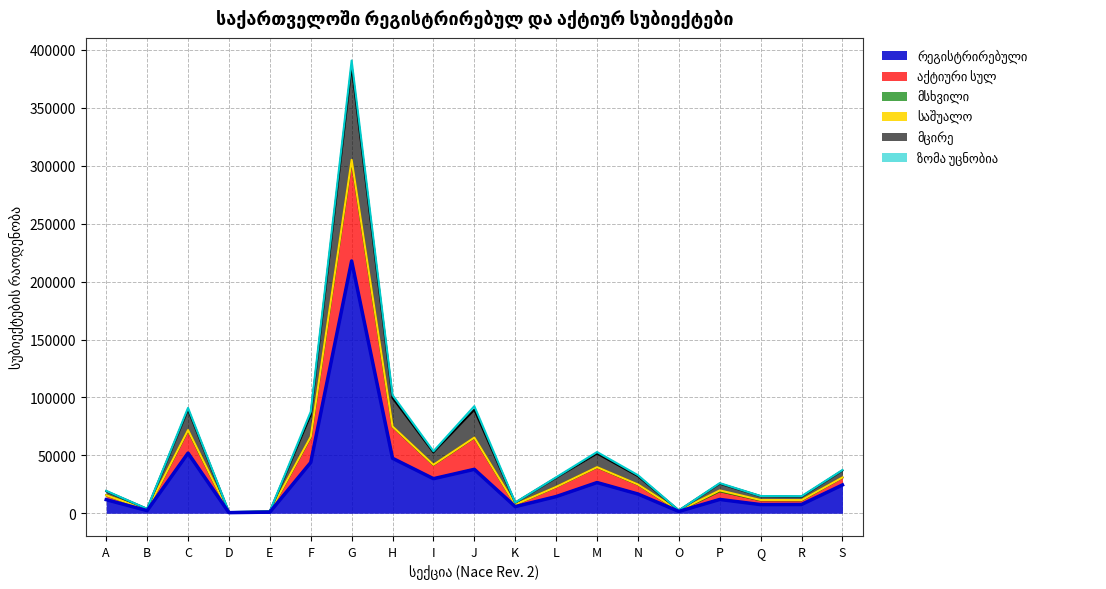

Is the value of აქტიური სულ at G greater than the value of მცირე at G?

Yes